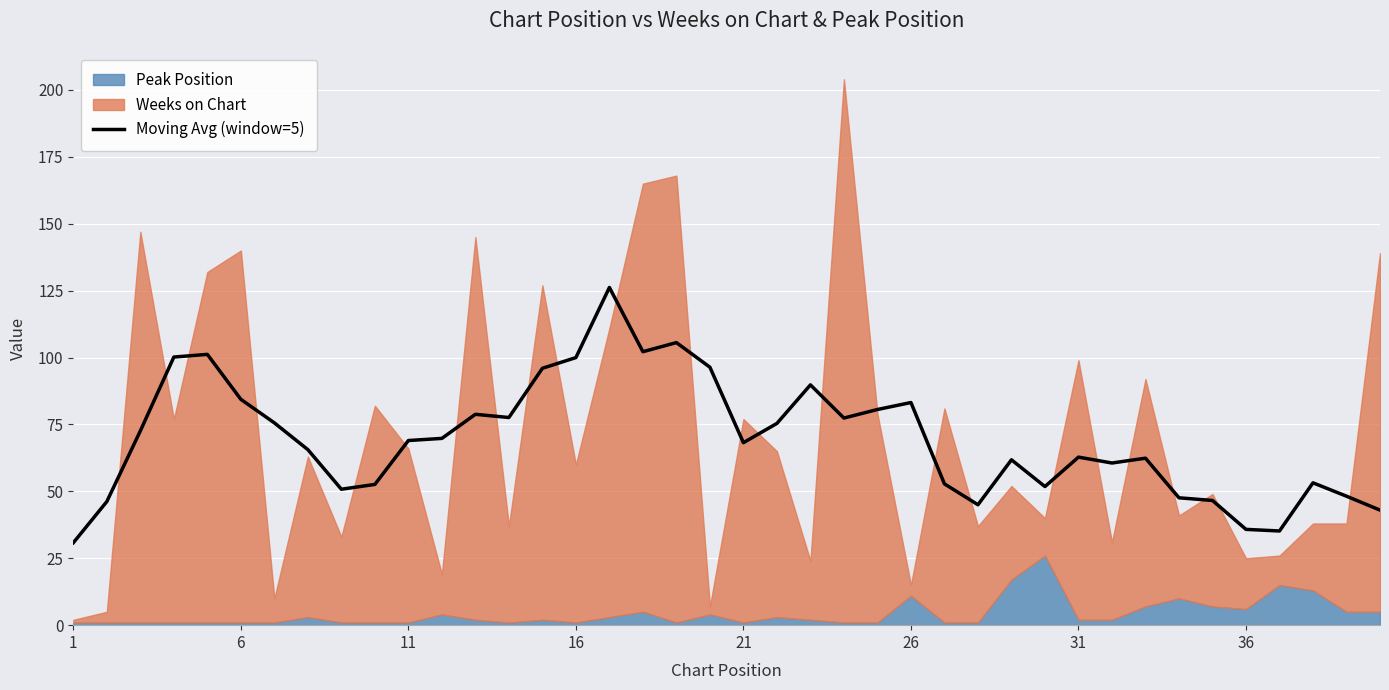

The value of Moving Avg (window=5) at 26 is 108.8. True or false?

False